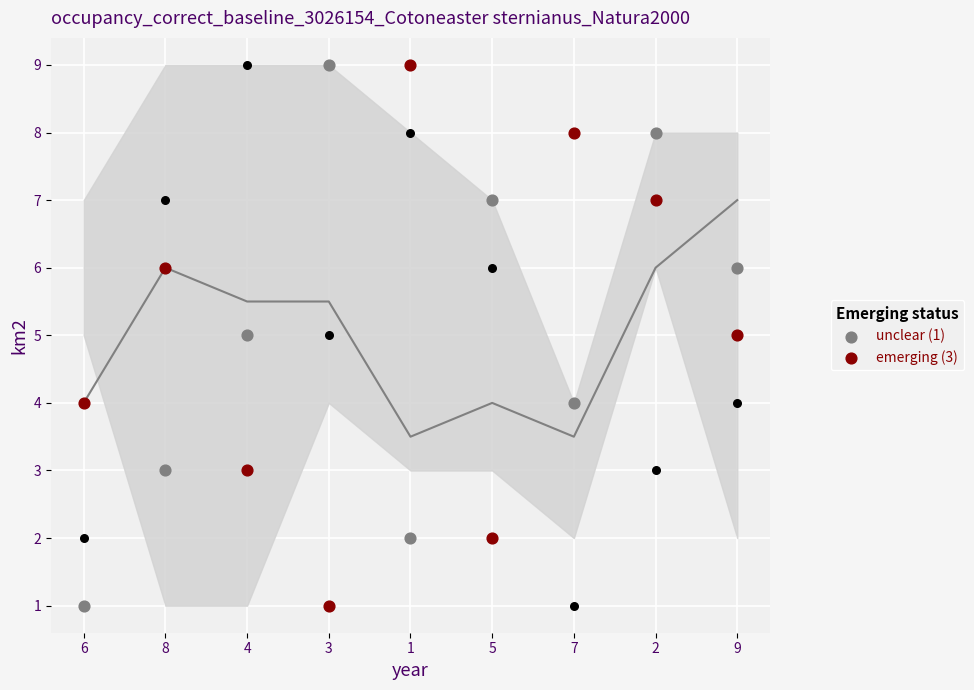

Which series has the largest total across all categories?

unclear (1)